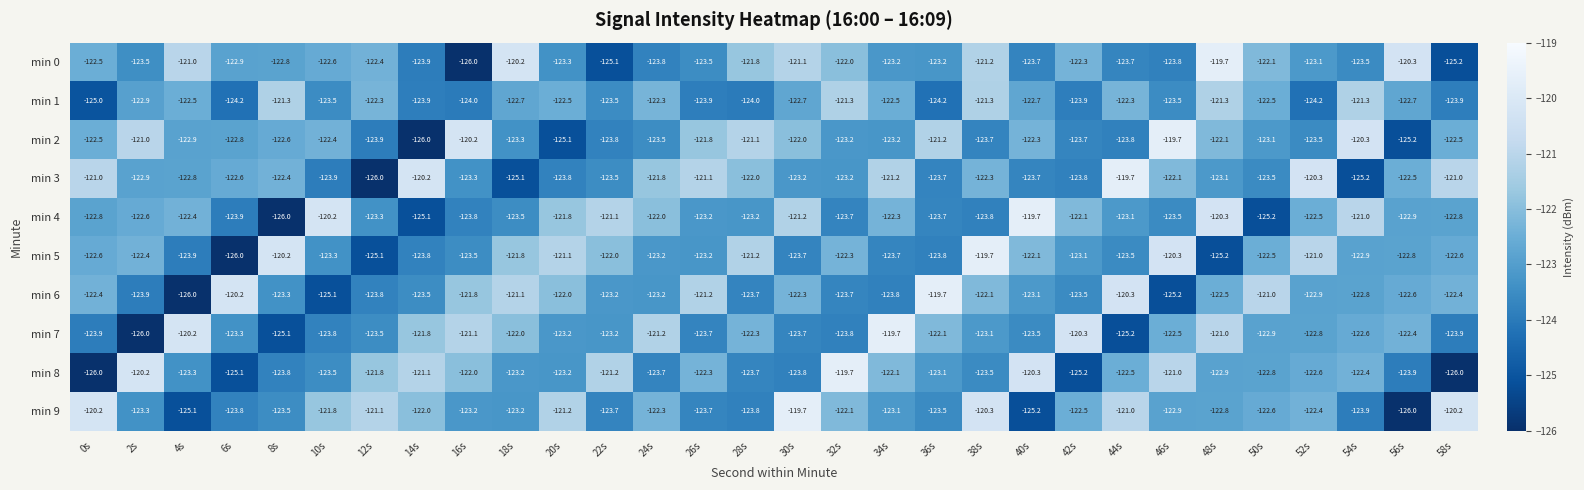

Is the value of min 5 at 36s greater than the value of min 6 at 16s?

No